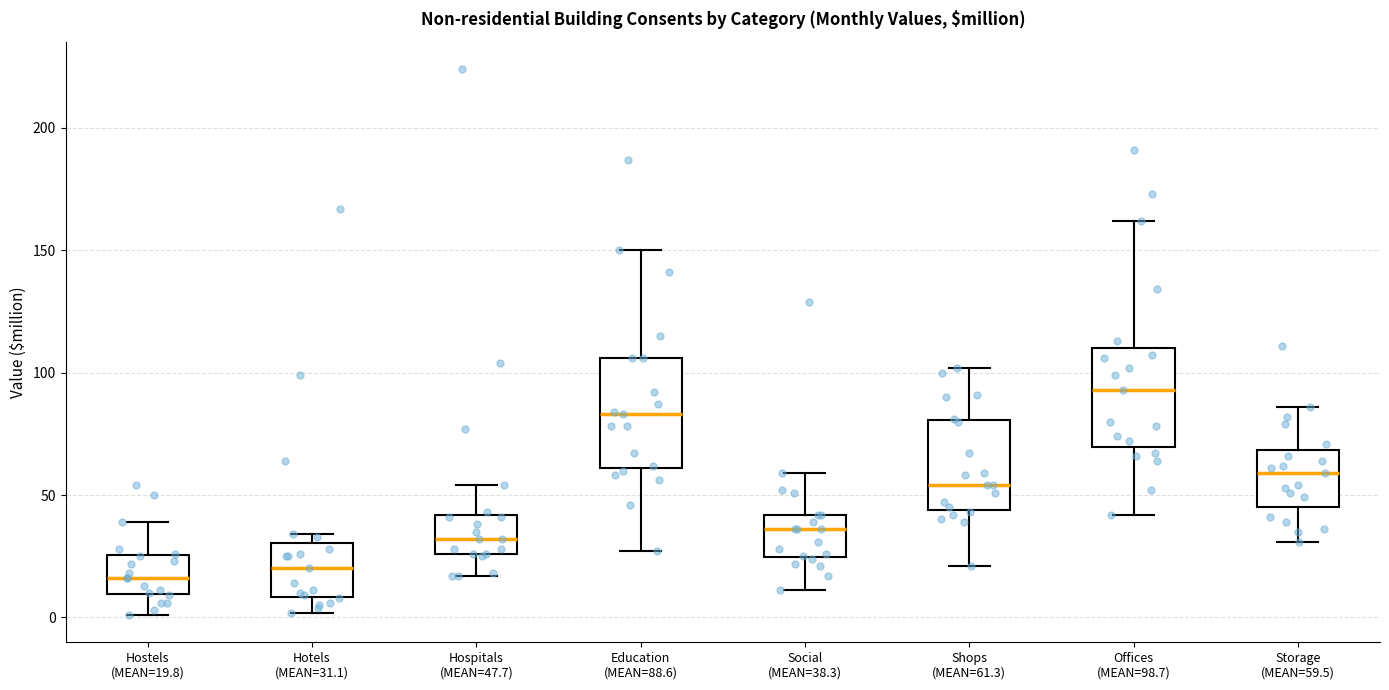

Reading left to right, read every box against the y-axis: the position of its median line, the range the box covers, and the ends of its whiskers. The values are not printed on the chart, so give them approximately, as read against the axis.

Hostels (MEAN=19.8): median 15, box 10 to 25, whiskers 0 to 40
Hotels (MEAN=31.1): median 20, box 10 to 30, whiskers 0 to 35
Hospitals (MEAN=47.7): median 30, box 25 to 40, whiskers 15 to 55
Education (MEAN=88.6): median 85, box 60 to 105, whiskers 25 to 150
Social (MEAN=38.3): median 35, box 25 to 40, whiskers 10 to 60
Shops (MEAN=61.3): median 55, box 45 to 80, whiskers 20 to 100
Offices (MEAN=98.7): median 95, box 70 to 110, whiskers 40 to 160
Storage (MEAN=59.5): median 60, box 45 to 70, whiskers 30 to 85